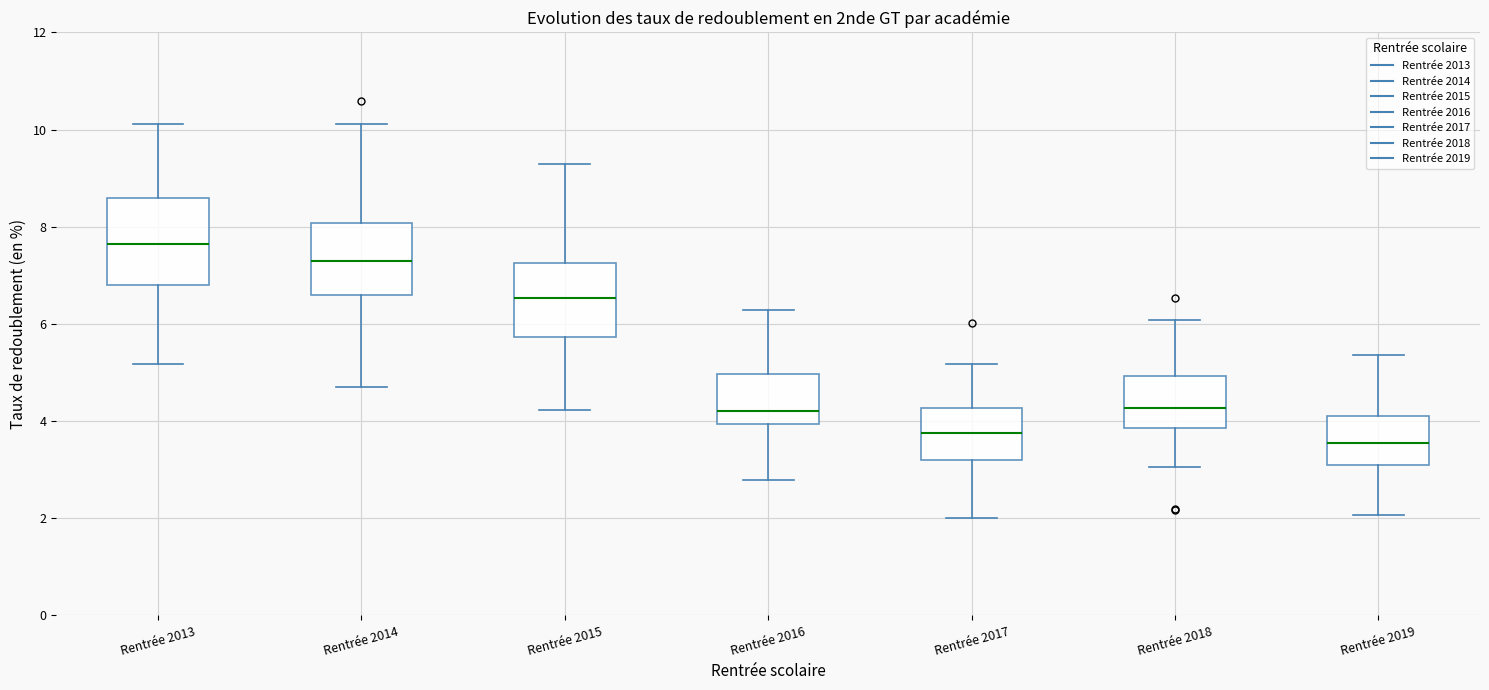

Where is the upper edge of the box for Rentrée 2017 on the y-axis? The values are not printed on the chart, so give them approximately, as read against the axis.

4.2